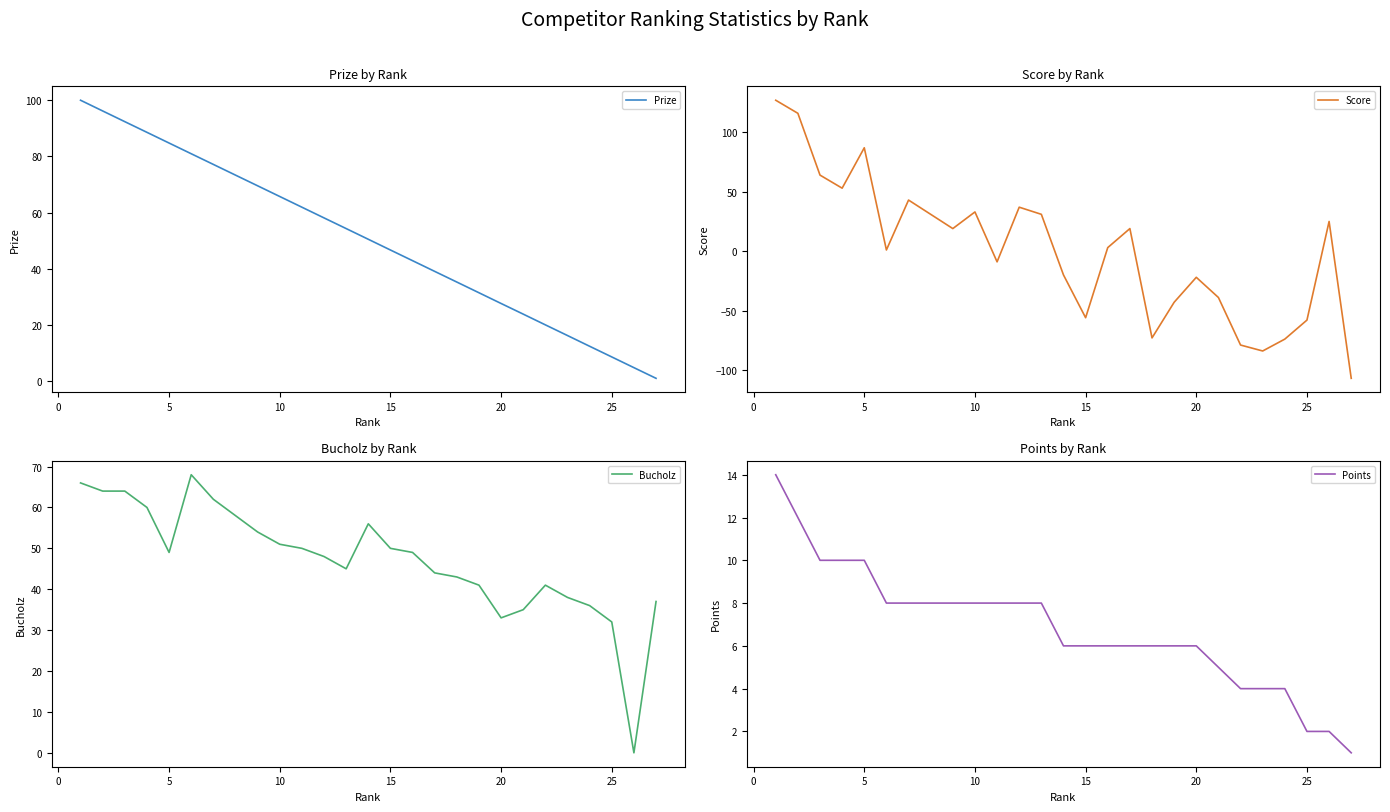

List the series in order of their peak value, highest first.

Score, Prize, Bucholz, Points